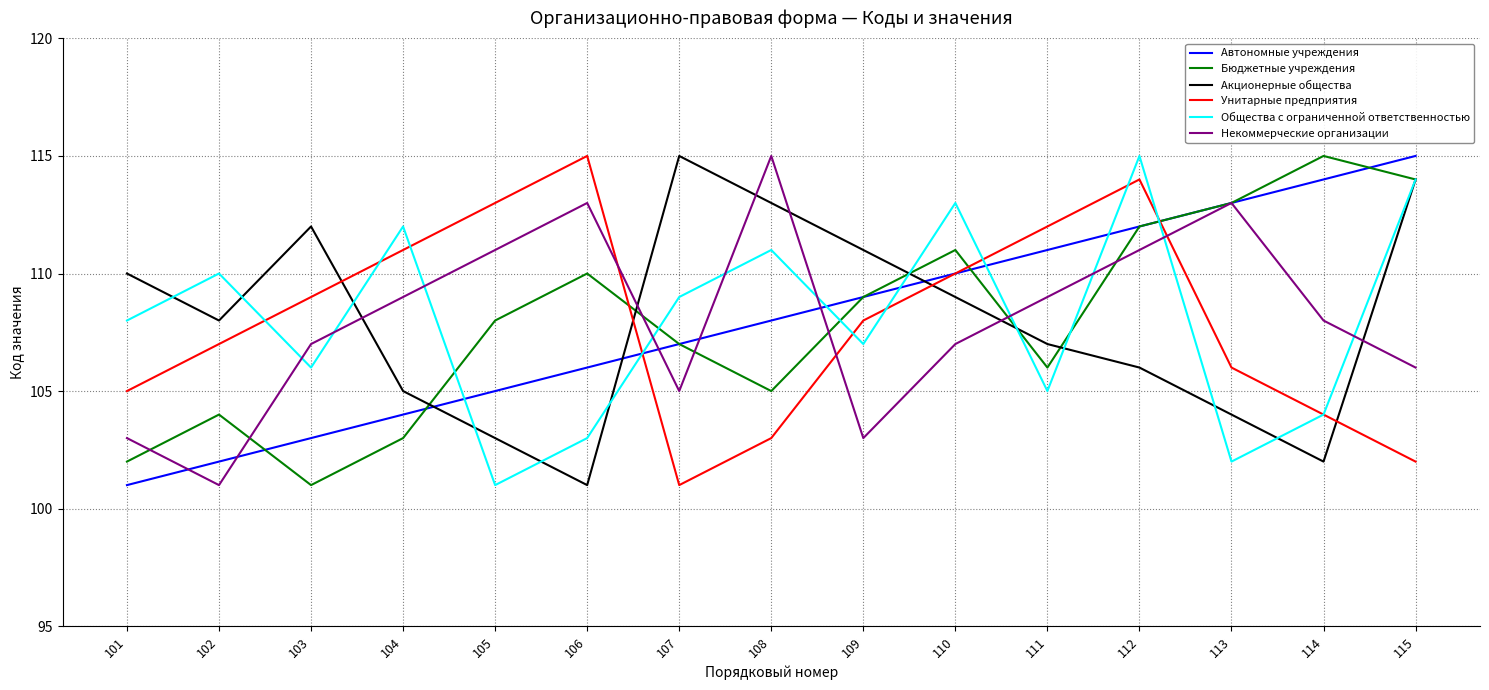

Rank the categories by Автономные учреждения value from highest to lowest.

115, 114, 113, 112, 111, 110, 109, 108, 107, 106, 105, 104, 103, 102, 101